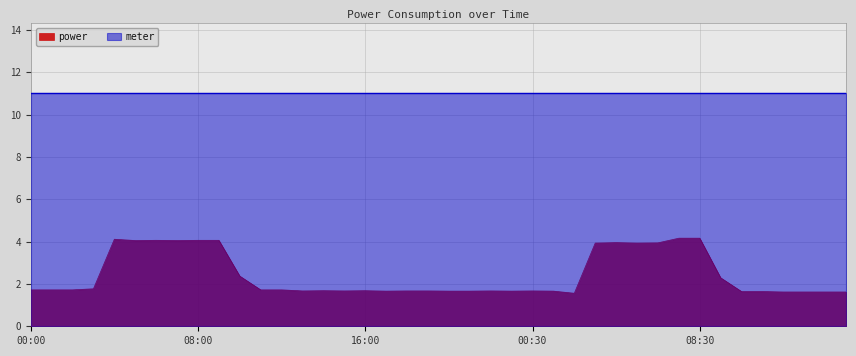

Is it true that the value at 09:00 is 4.1?

True